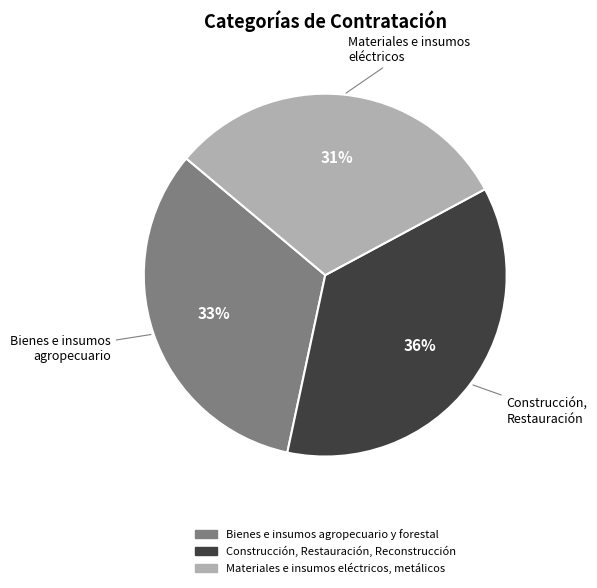

To the nearest percent, what portion does Materiales e insumos eléctricos, metálicos represent?

31%